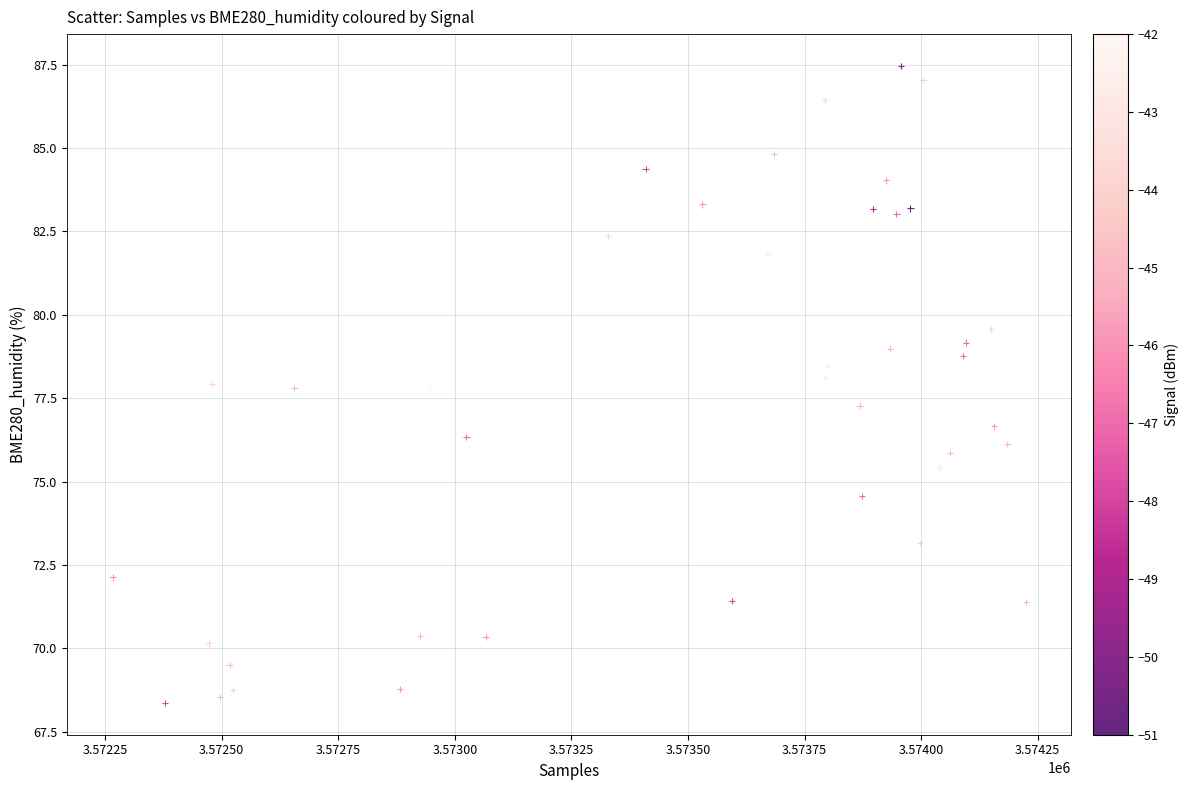

What is the range of X values (max minus min)?

1958.0